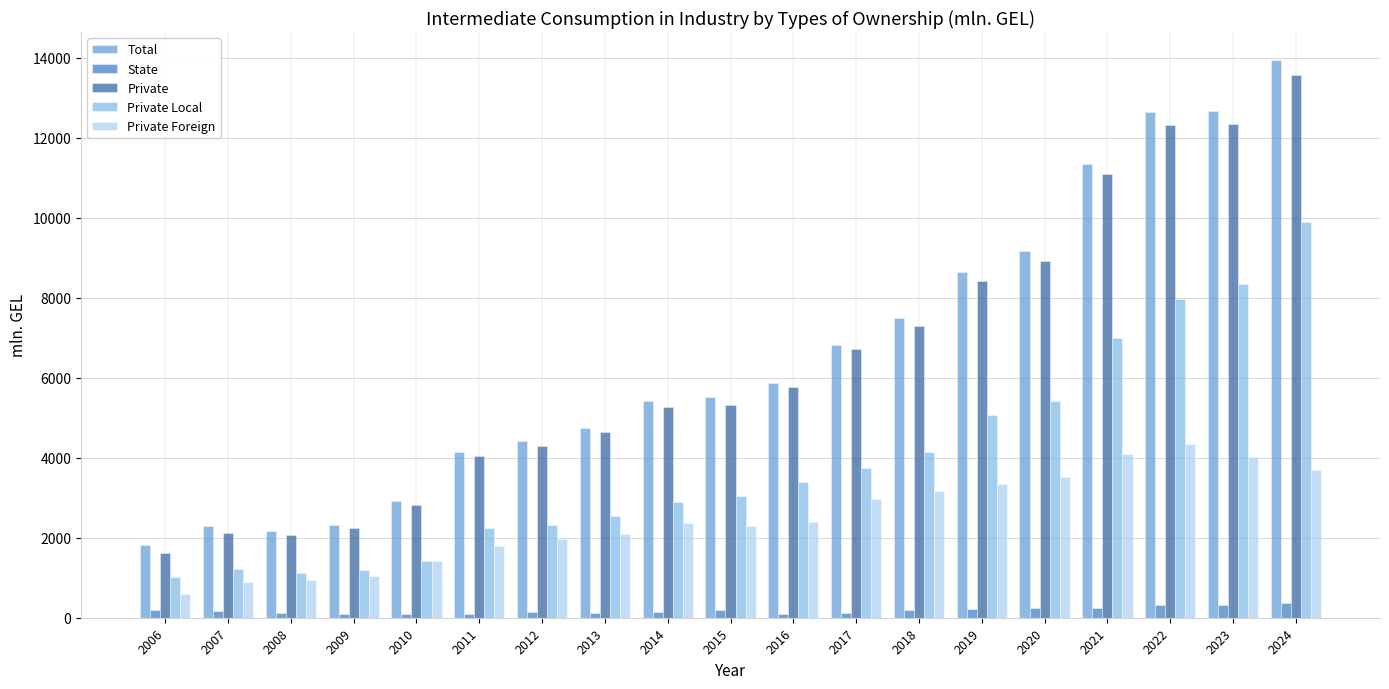

The value of Private Foreign at 2022 is 4347.7. True or false?

True